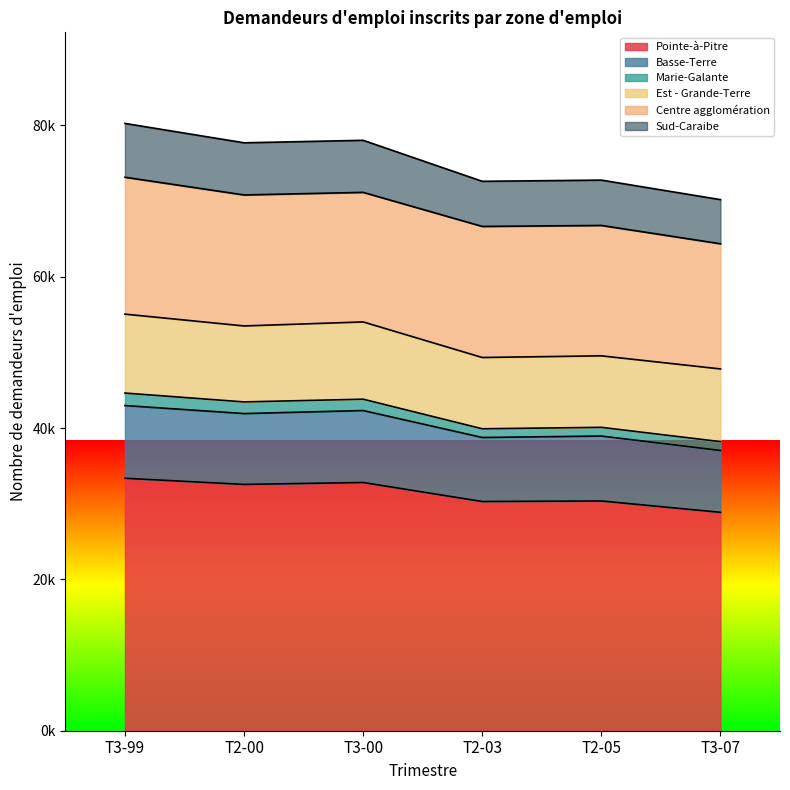

What is the sum of the Sud-Caraibe values at T2-00 and T3-99?

14000